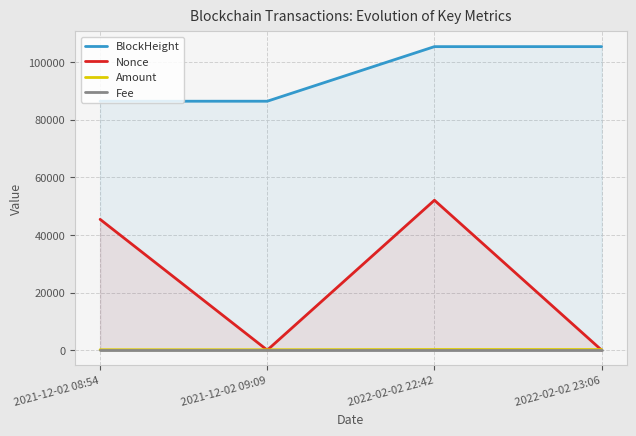

What is the difference between the highest and lowest values at 2021-12-02 09:09?

86455.0